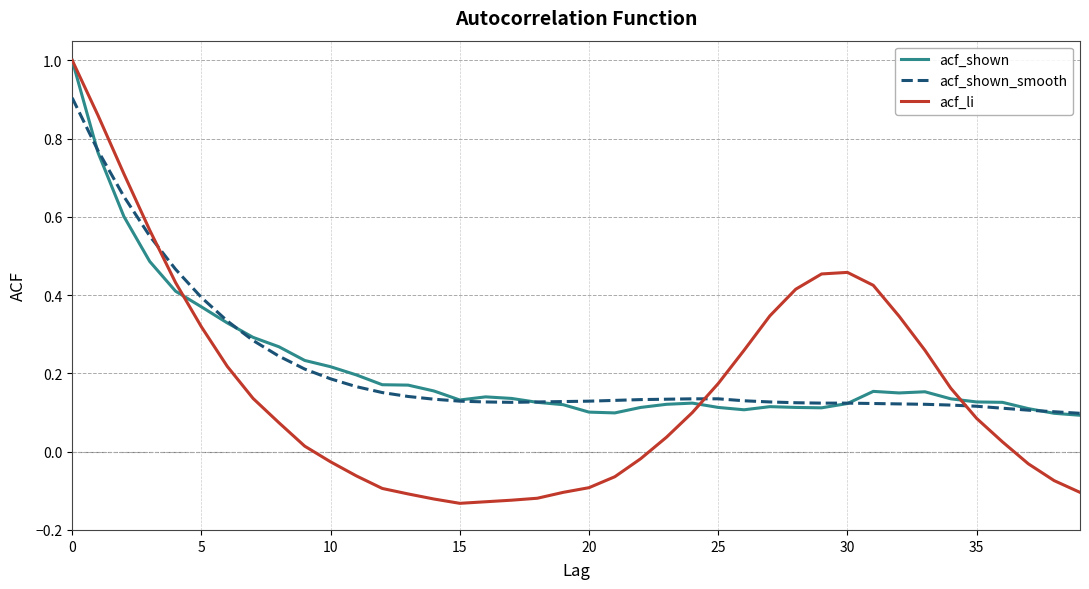

Which series has the largest range (max minus min)?

acf_li